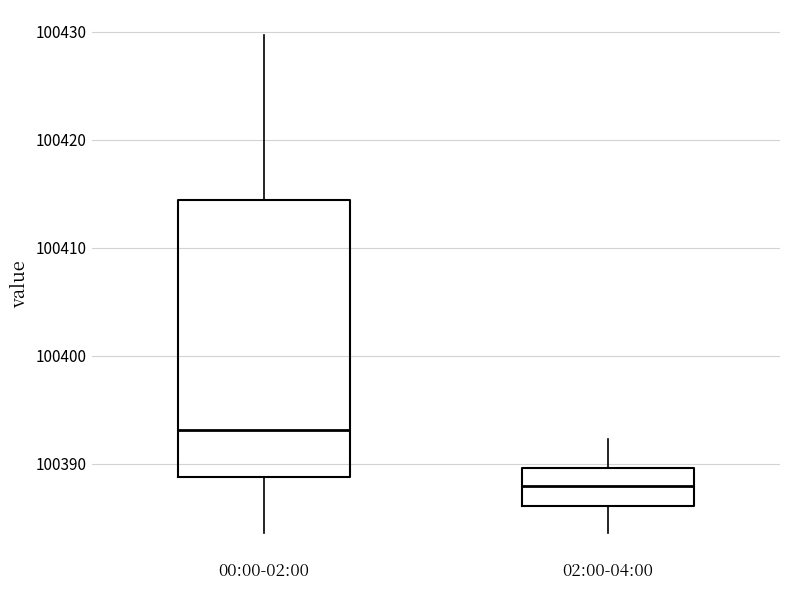

Reading left to right, transcribe this box plot: for each box, give where its median line is, the range the box spans, and where its two whiskers end, as read against the y-axis. The values are not printed on the chart, so give them approximately, as read against the axis.

00:00-02:00: median 100393, box 100389 to 100414, whiskers 100384 to 100430
02:00-04:00: median 100388, box 100386 to 100390, whiskers 100384 to 100392